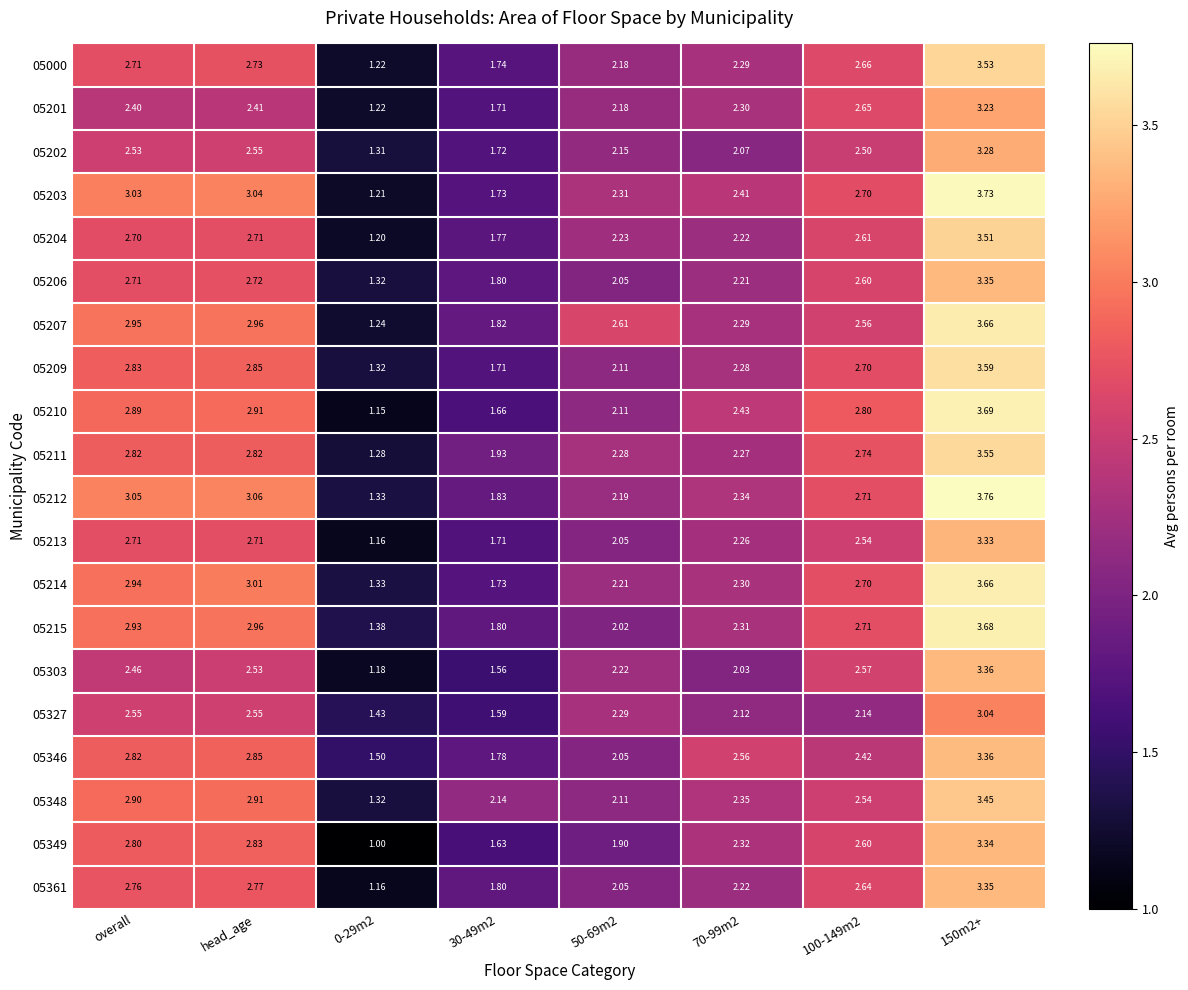

At which label does 05204 first exceed 2?

overall